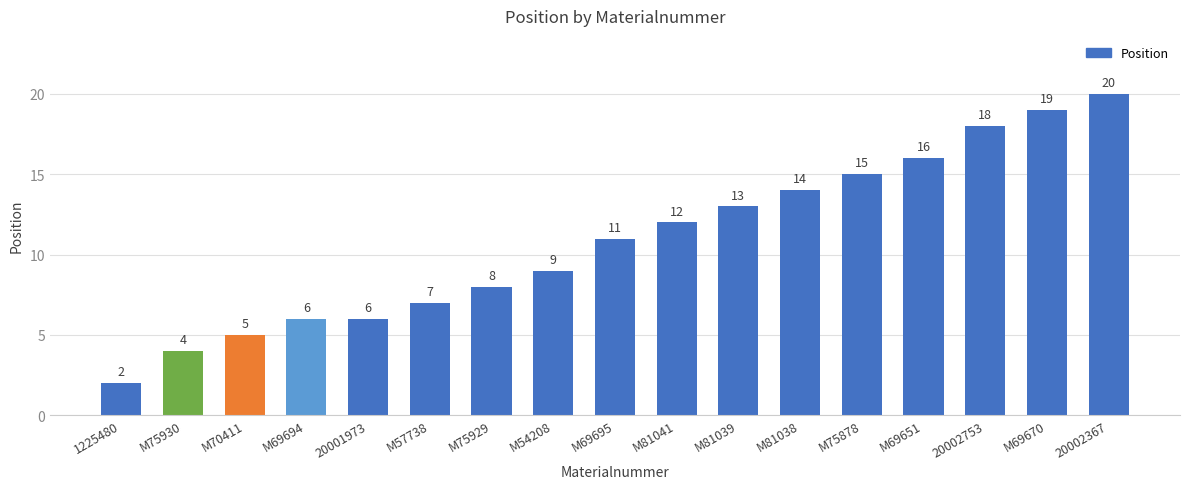

What is the ratio of the value at M70411 to the value at M69695?

0.5